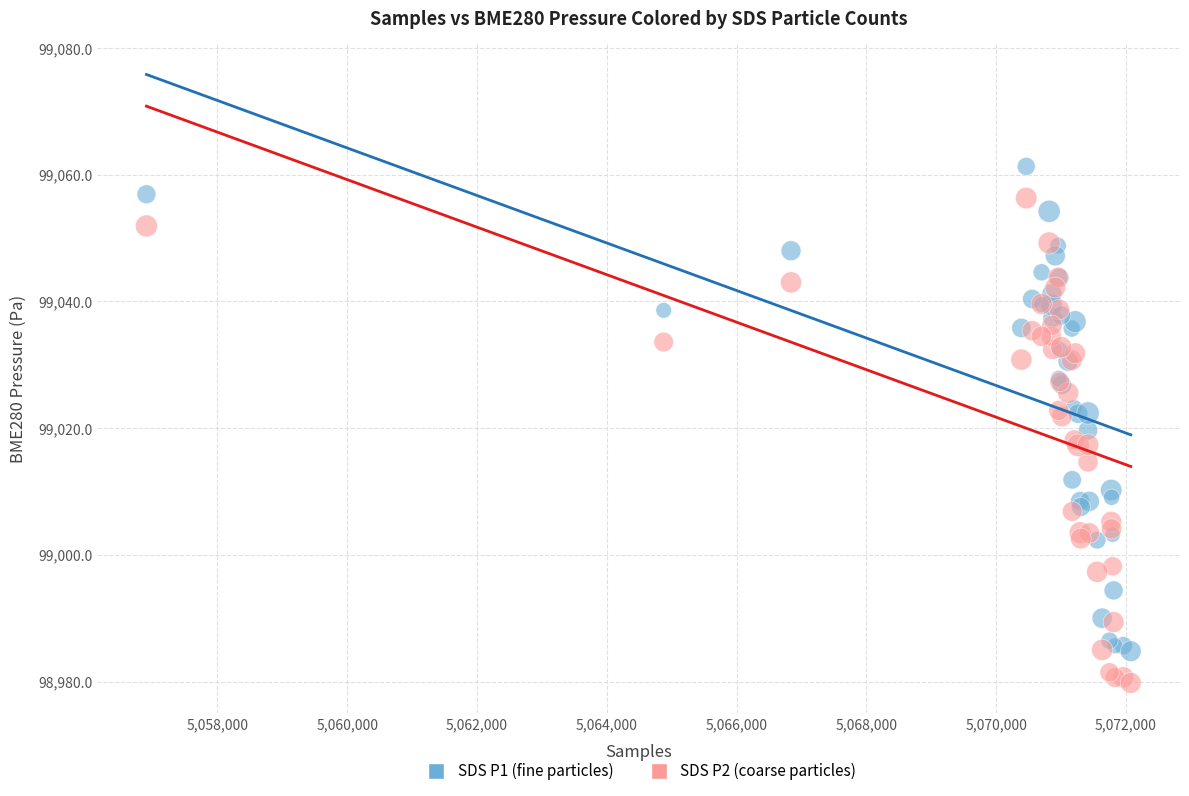

Which series contains the highest Y value?

SDS P1 (fine particles)